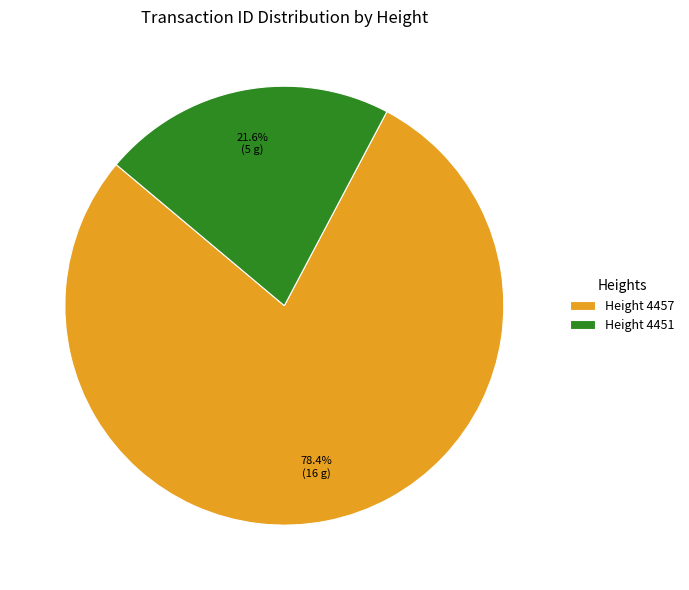

How many slices are in this pie chart?

2